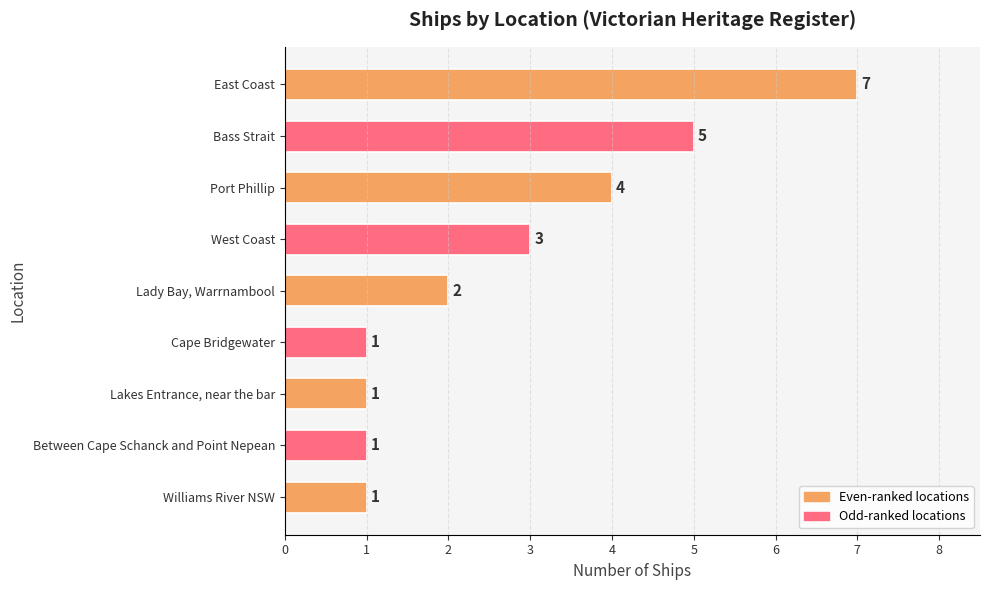

What is the sum of all values?

25